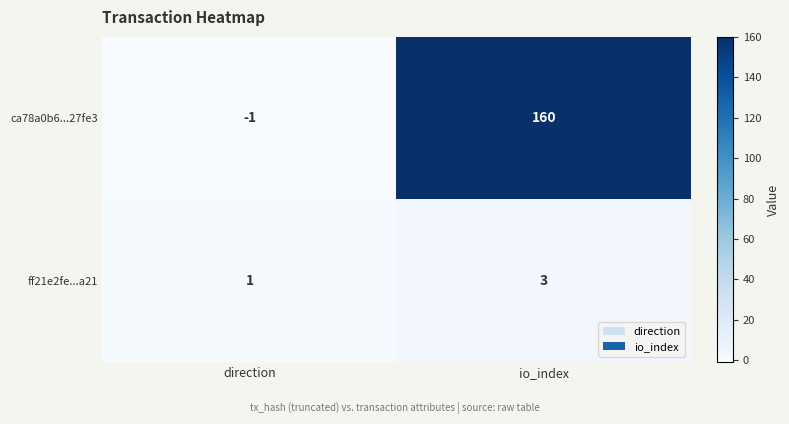

What is the difference between the ca78a0b6...27fe3 values at io_index and direction?

161